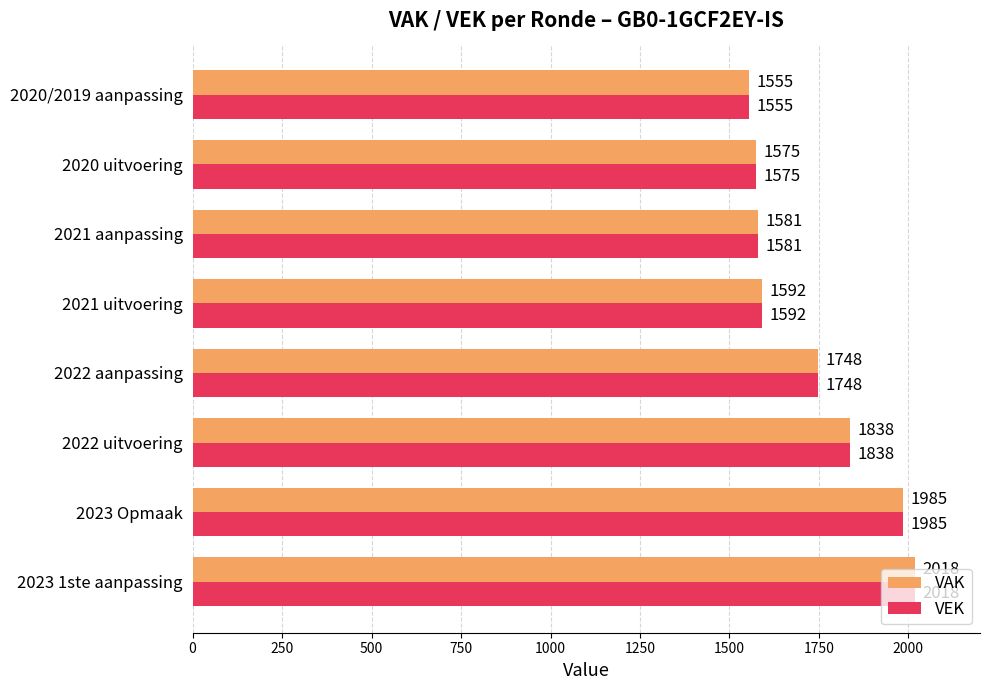

What is the difference between the second highest and minimum values in the VAK series?

430